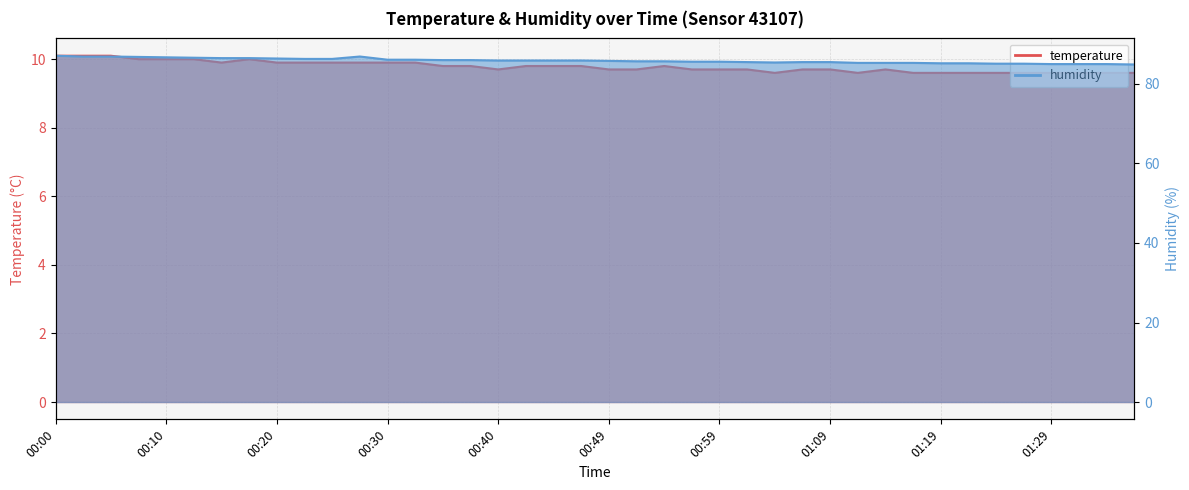

Between 00:10 and 00:20, which is larger?

00:10